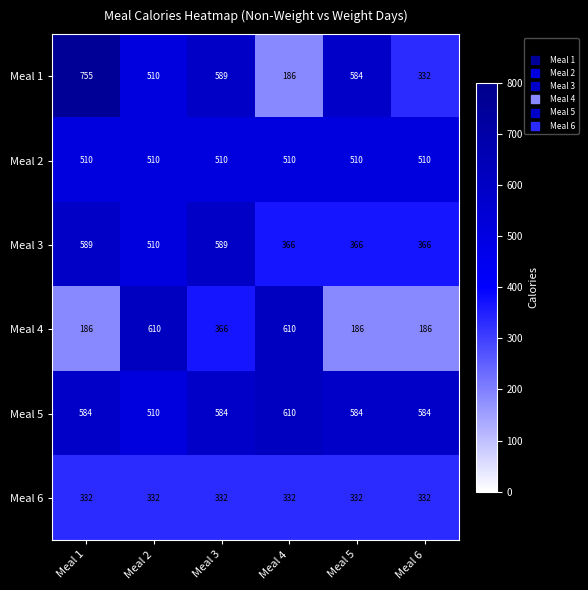

How many Meal 3 values are between 366 and 589?

6